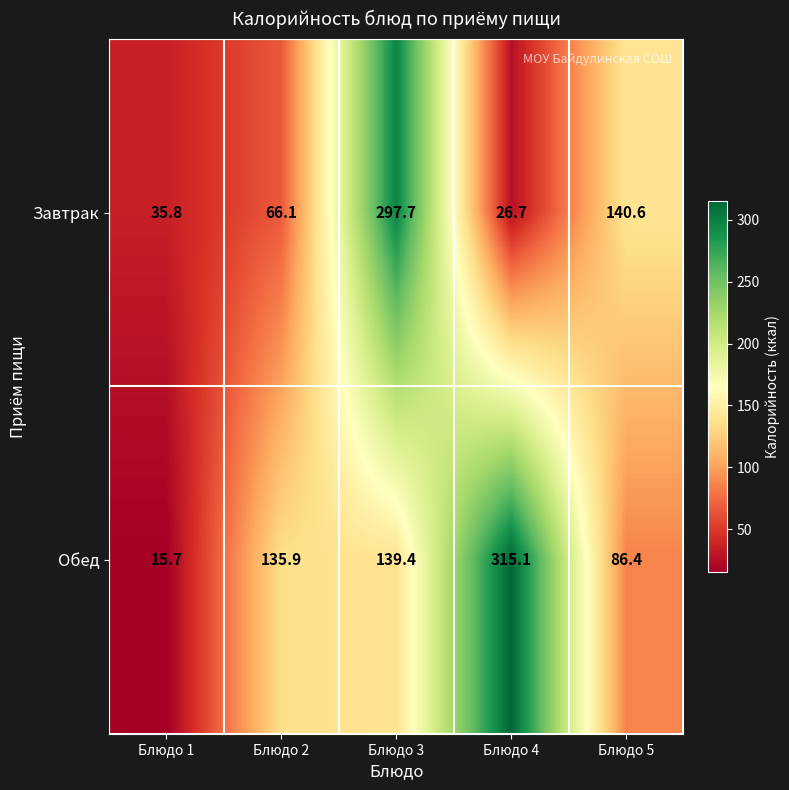

Rank the series by their maximum value, from lowest to highest.

Завтрак, Обед